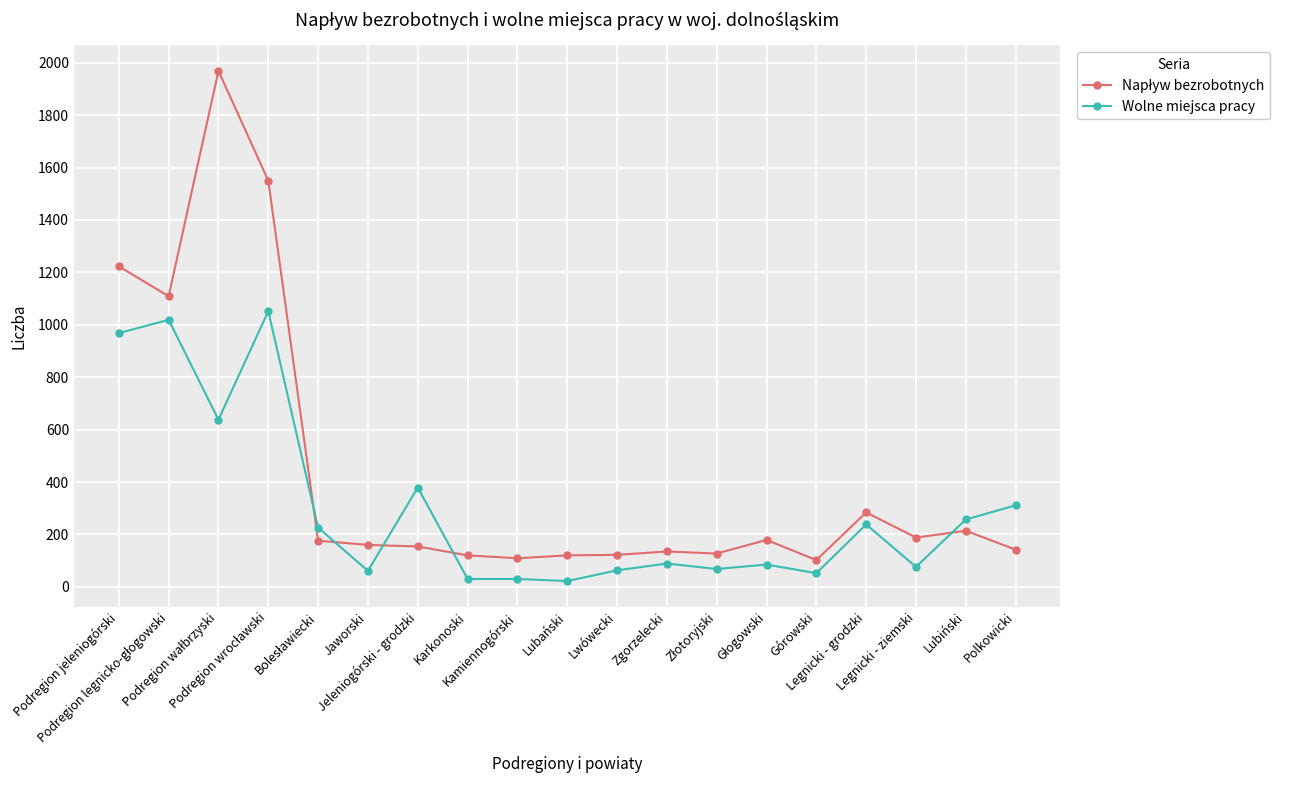

True or false: Wolne miejsca pracy has more than 2 interior local peaks.

True